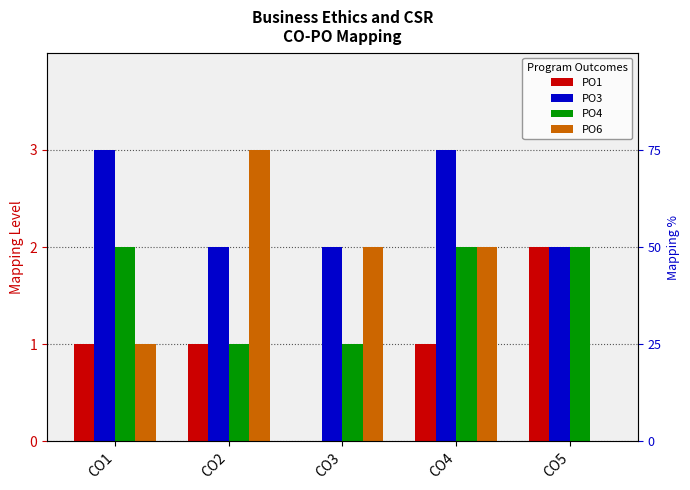

Is it true that PO6 equals 2 at CO5?

False